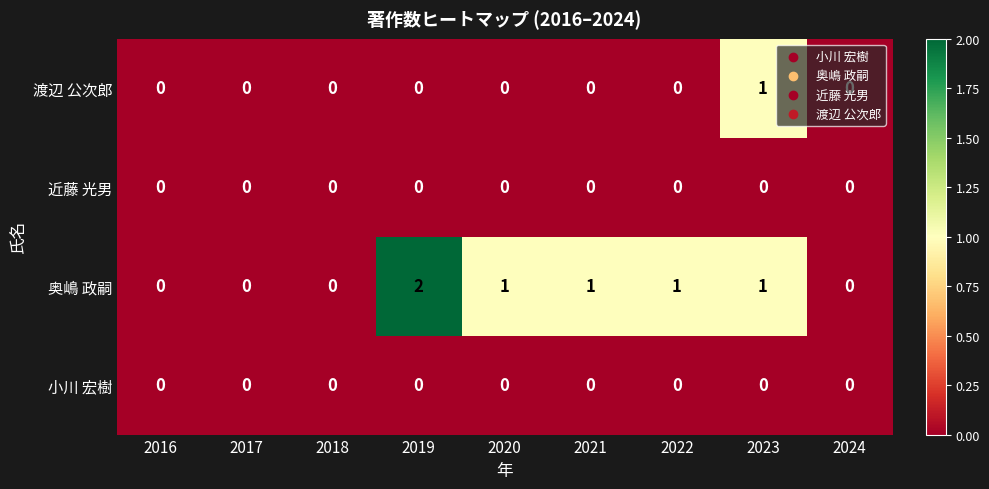

Which label corresponds to the largest value in the chart?

2019